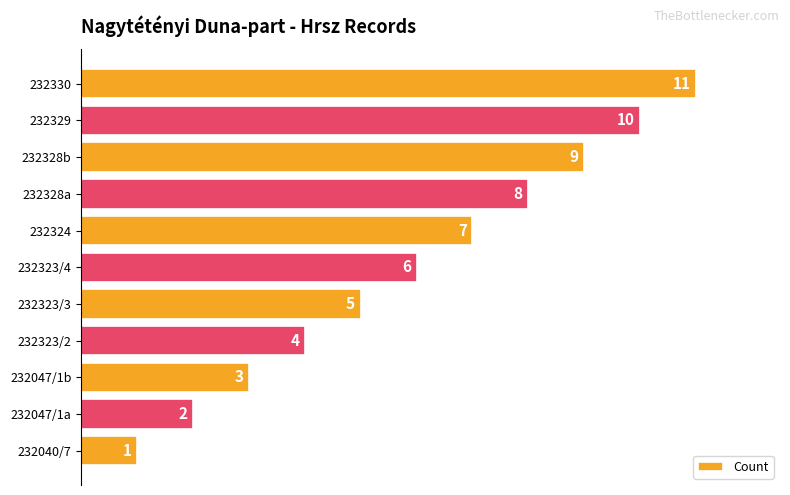

How many bars are there in total?

11